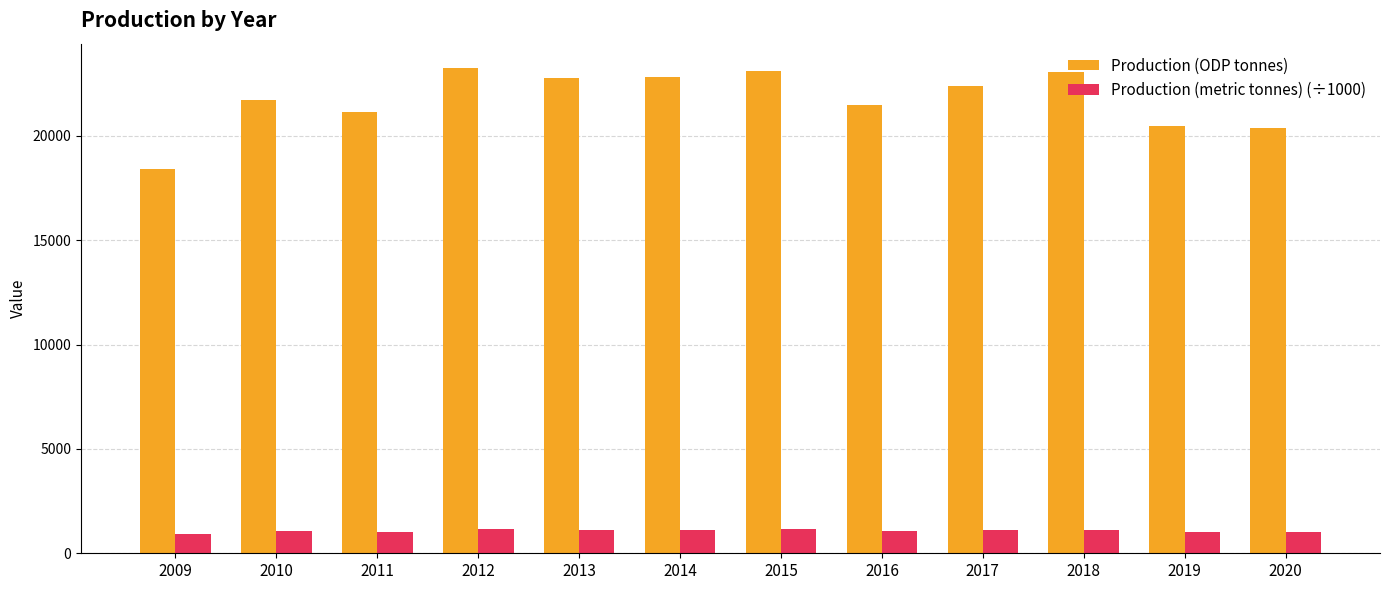

The value of Production (ODP tonnes) at 2013 is 22798.4. True or false?

True